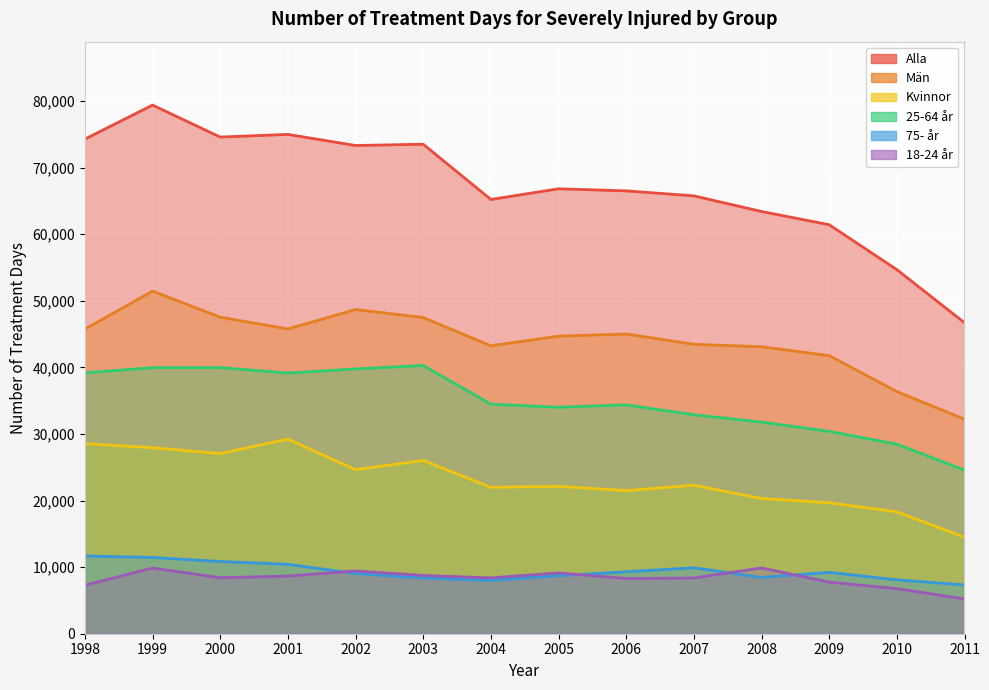

True or false: 18-24 år has more than 2 points higher than both neighbors.

True